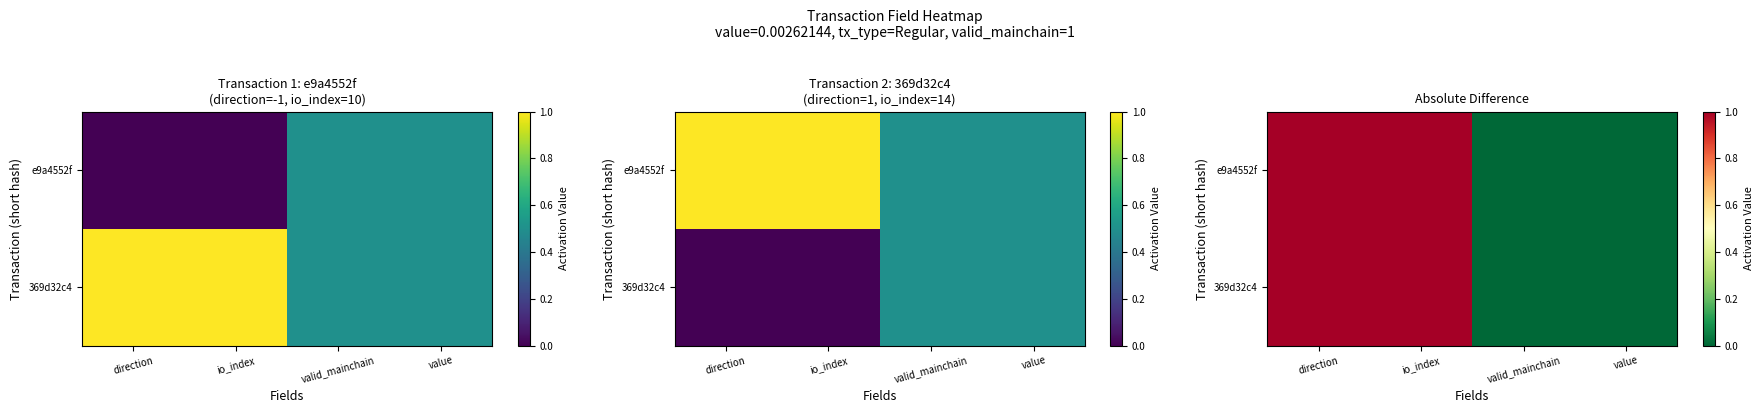

Count the number of categories in the chart.

4